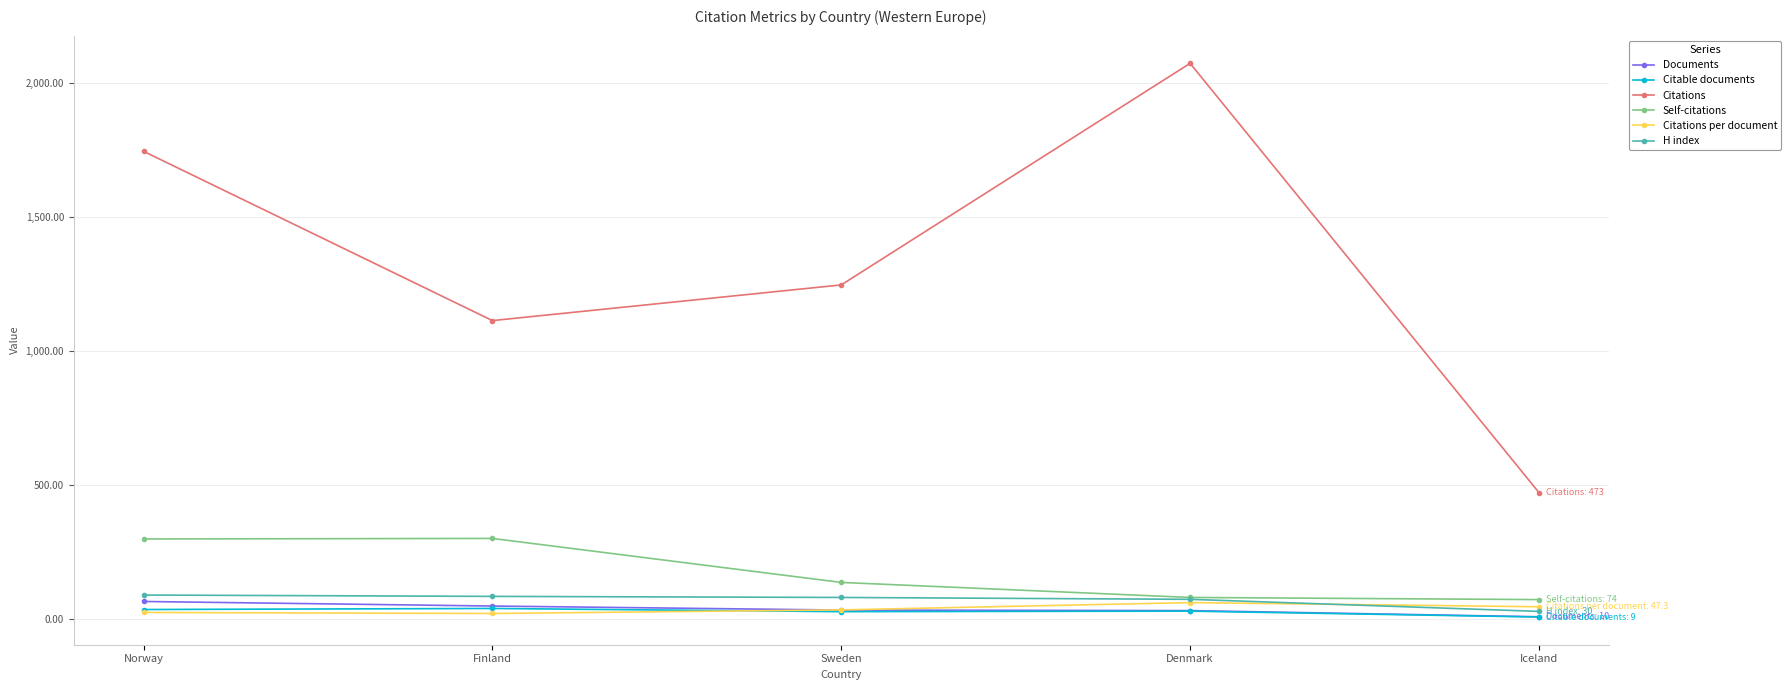

What is the difference between the H index values at Iceland and Norway?

61.0